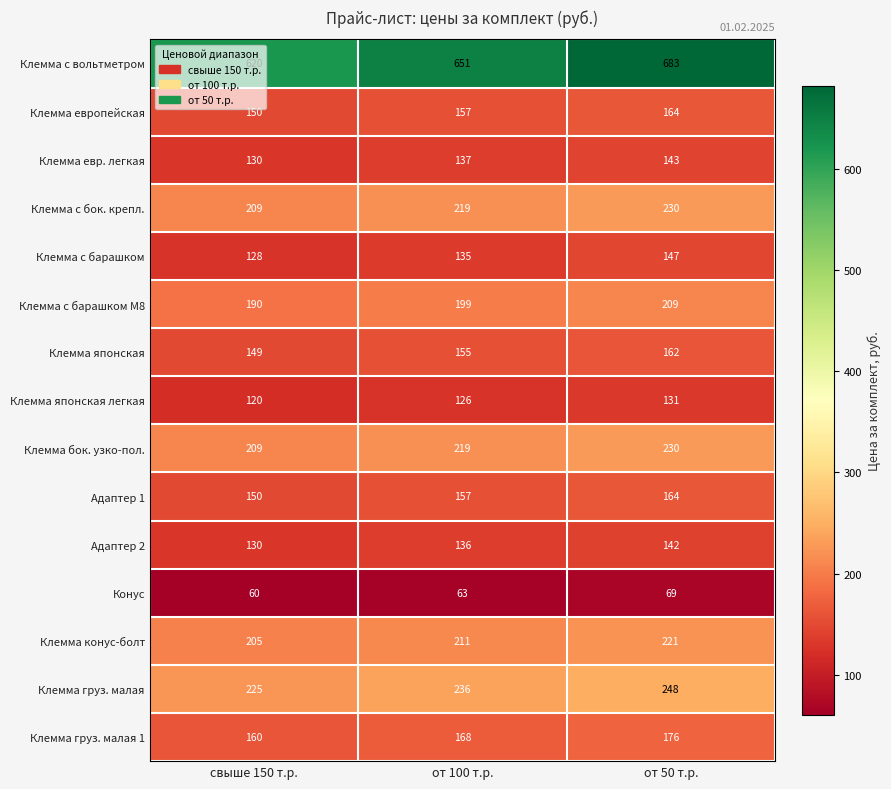

Which series has the largest range (max minus min)?

Клемма с вольтметром